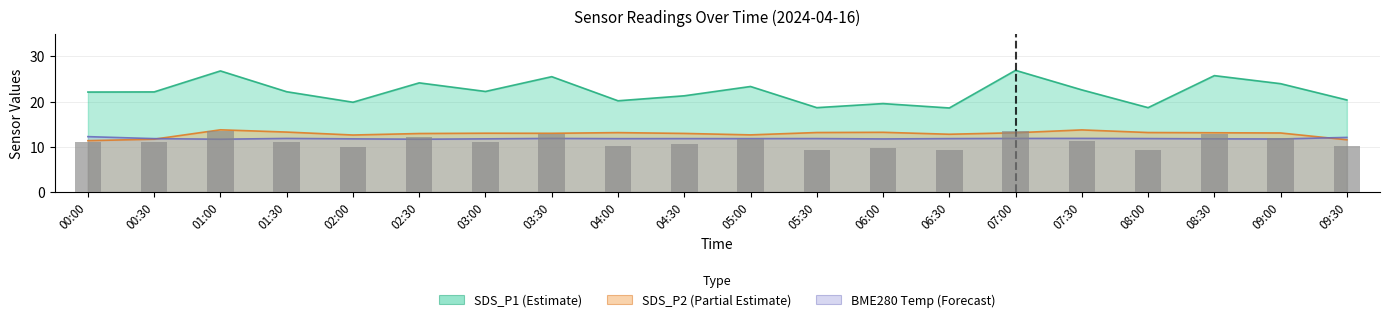

At which category is the sum across all series the highest?

01:00